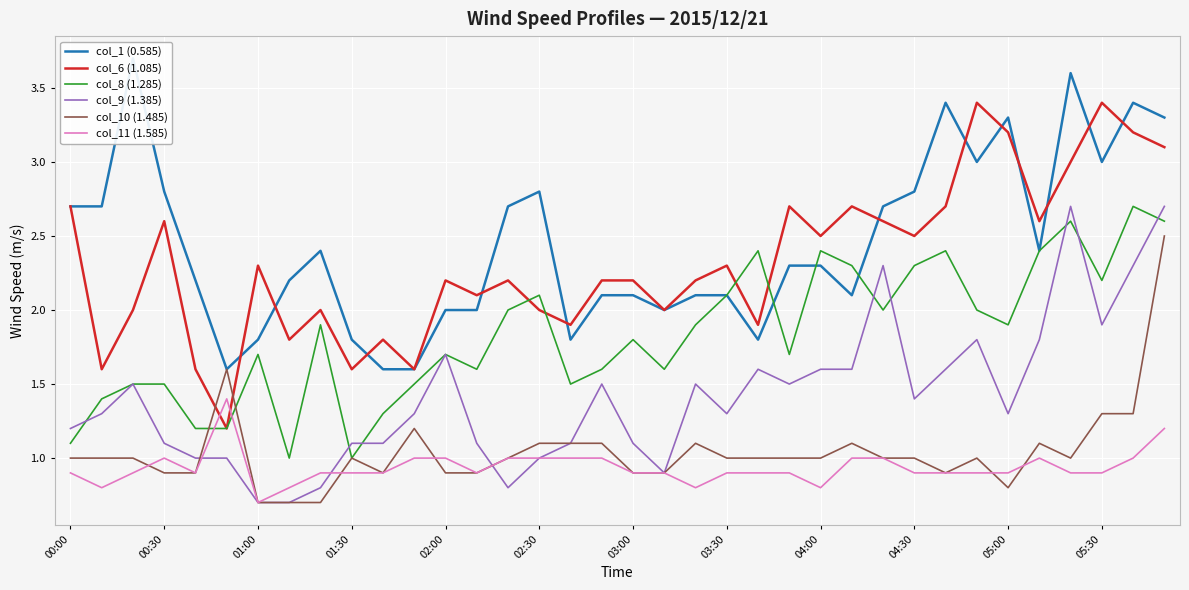

What value does the col_8 (1.285) series have at 02:00?

1.7